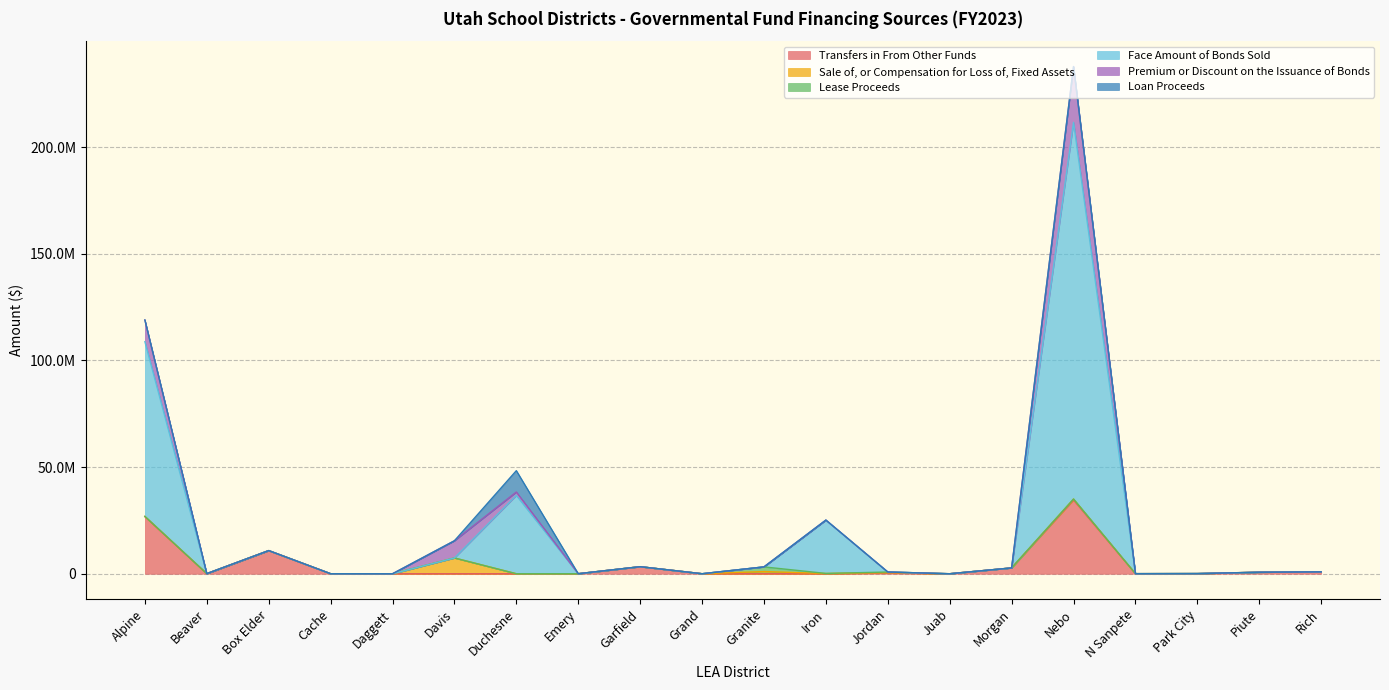

What is the value of the Sale of, or Compensation for Loss of, Fixed Assets point at the 12th from the left?

110740.8